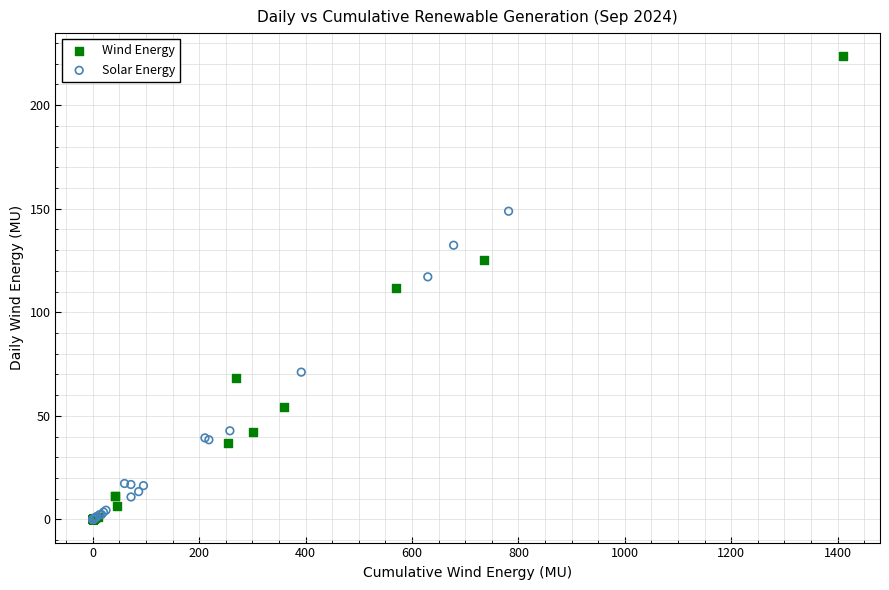

Which series contains the highest Y value?

Wind Energy